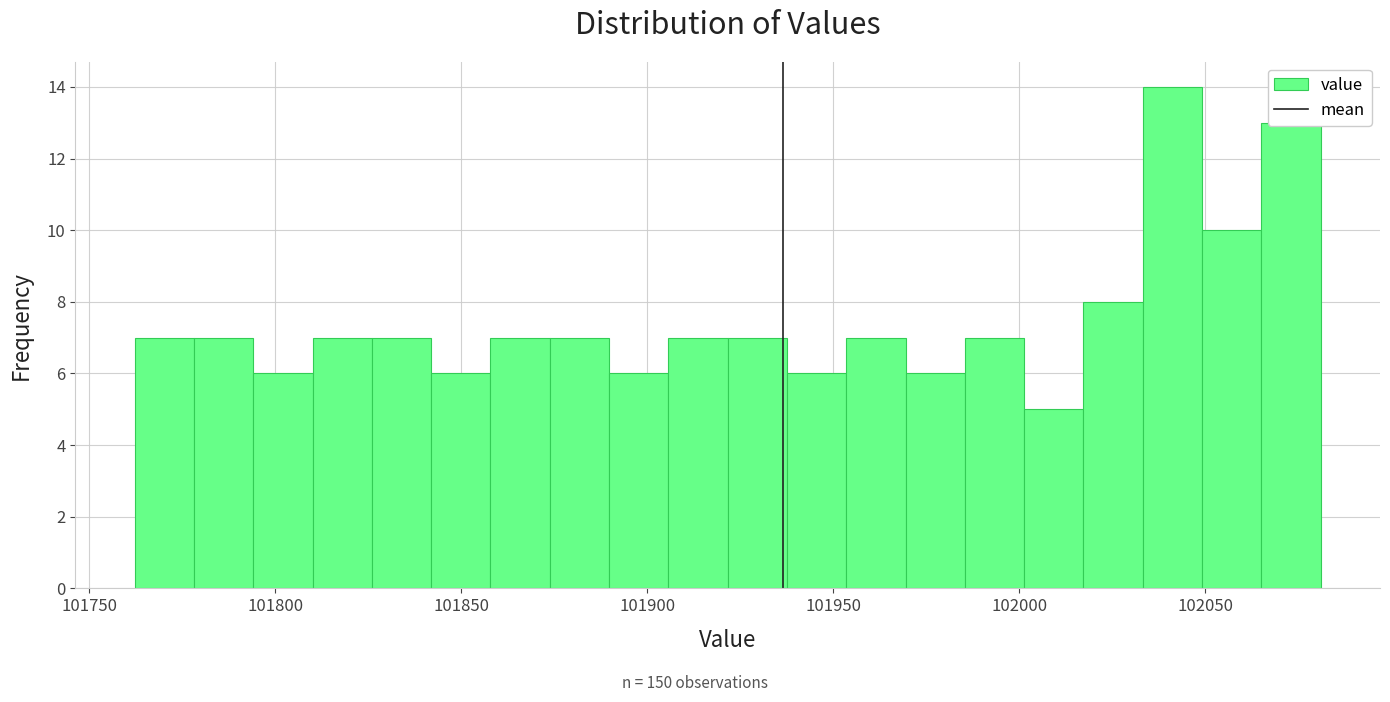

Around what value on the x-axis is the tallest bar? Give the approximate position of its centre, as read against the axis.

102040